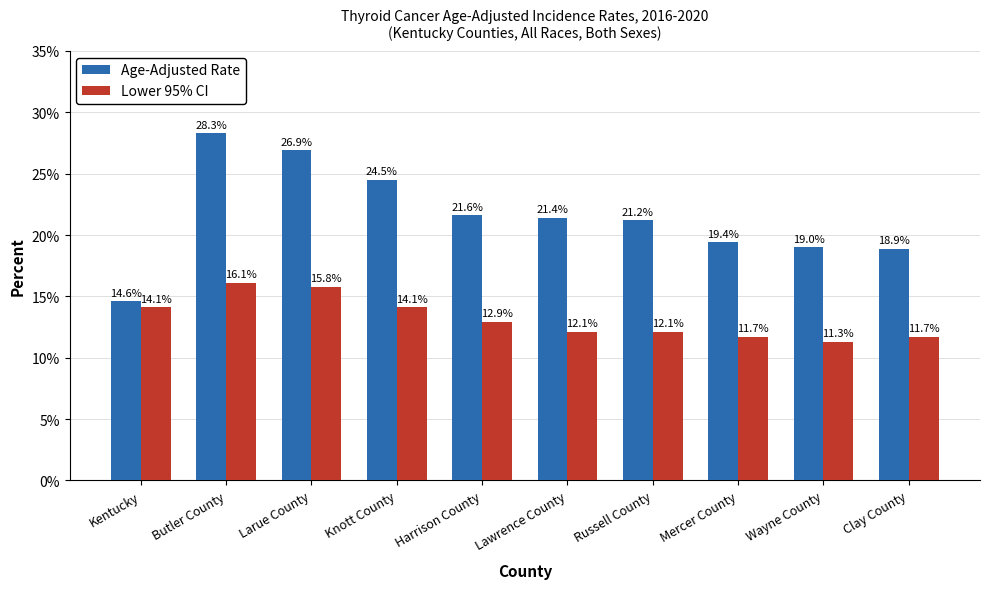

Rank the series at Mercer County from lowest to highest value.

Lower 95% CI, Age-Adjusted Rate